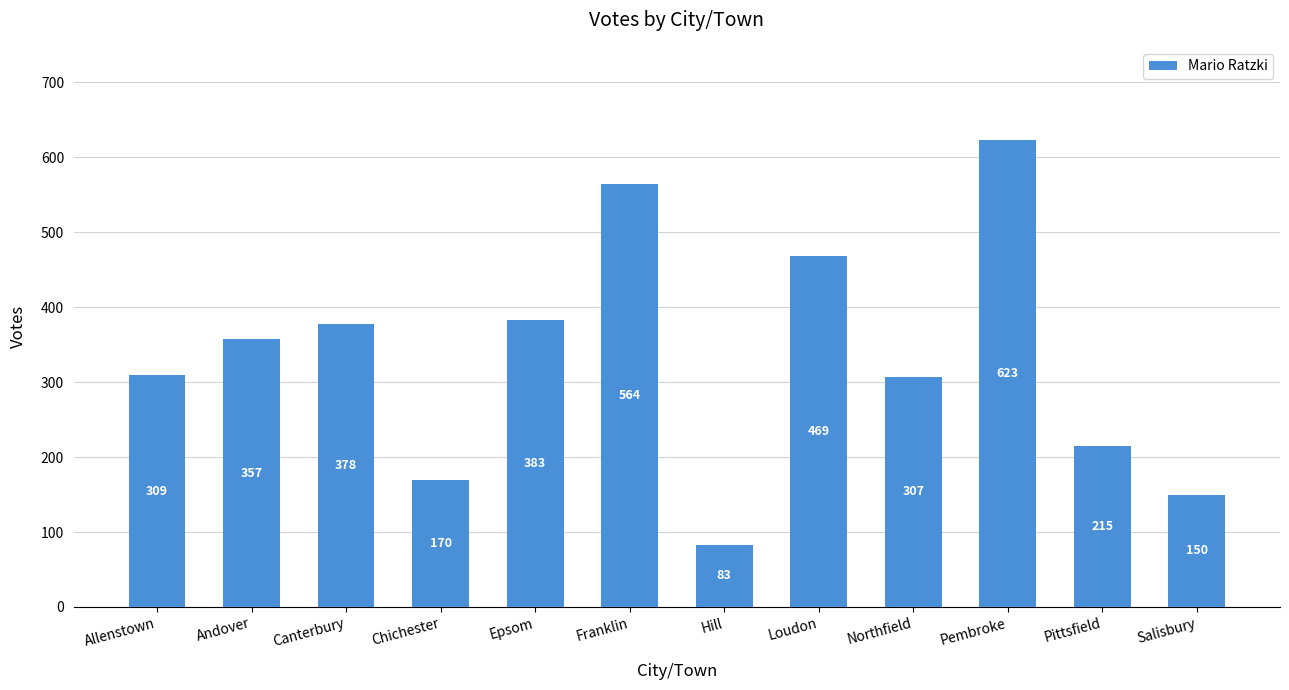

Is it true that the value at Northfield is 307?

True